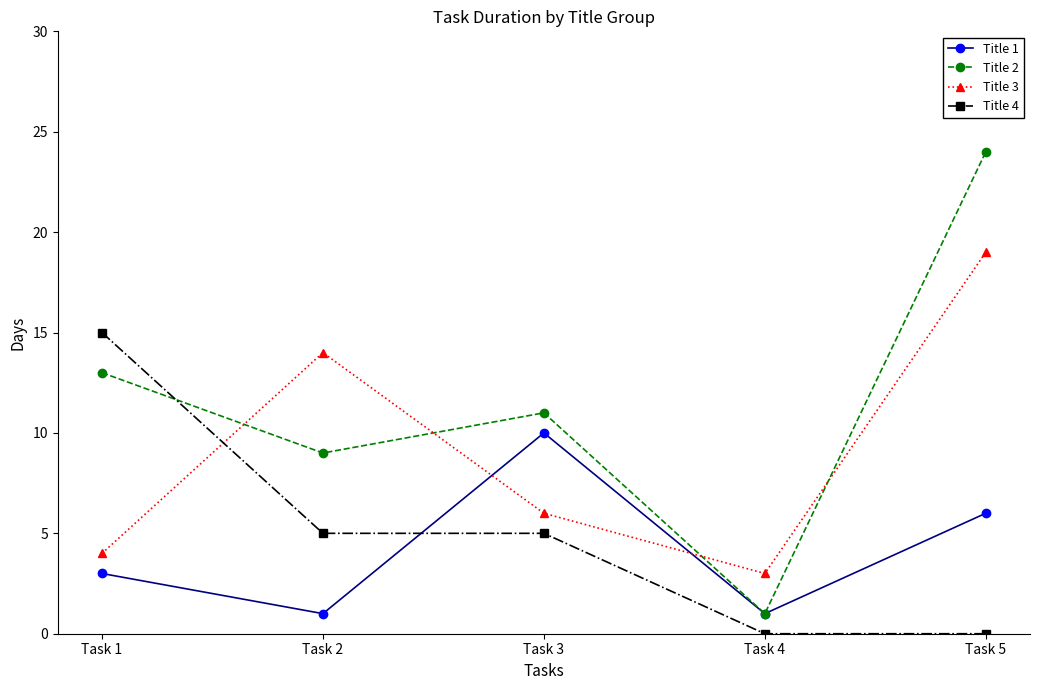

What is the spread (max minus min) of values at Task 2?

13